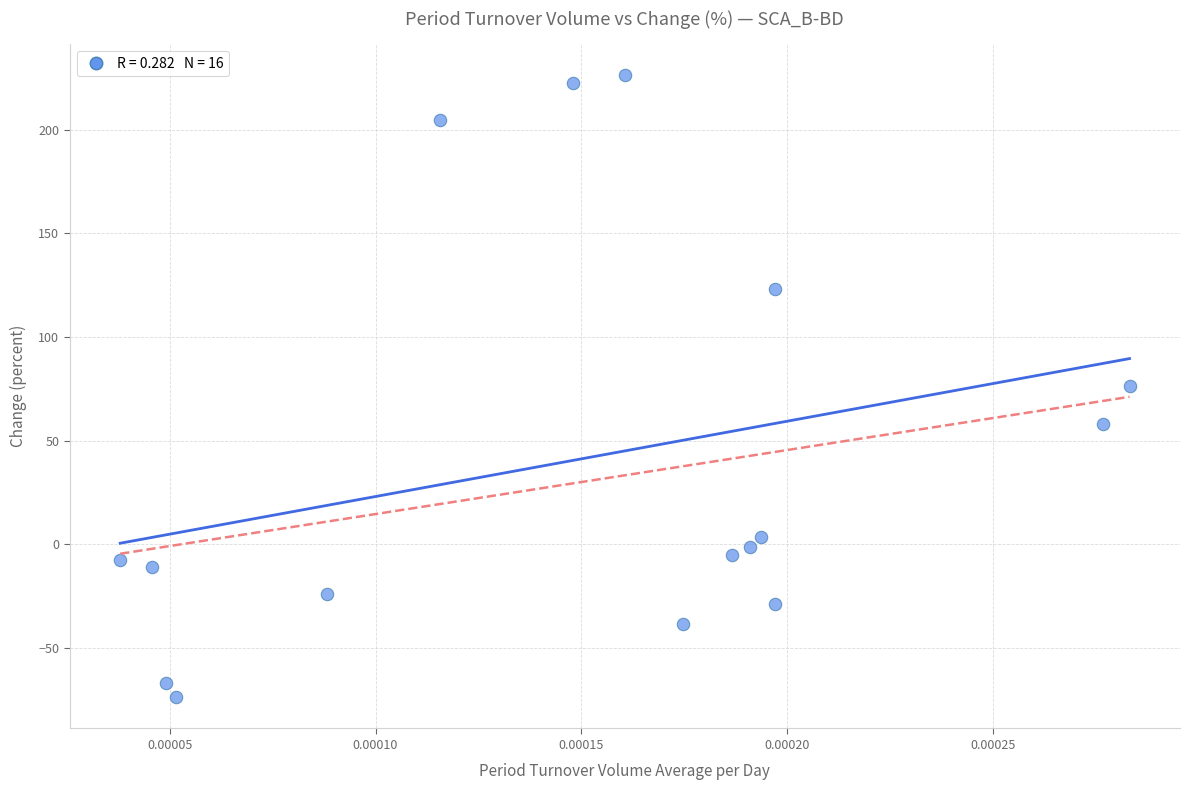

What is the range of Y values (max minus min)?

300.1